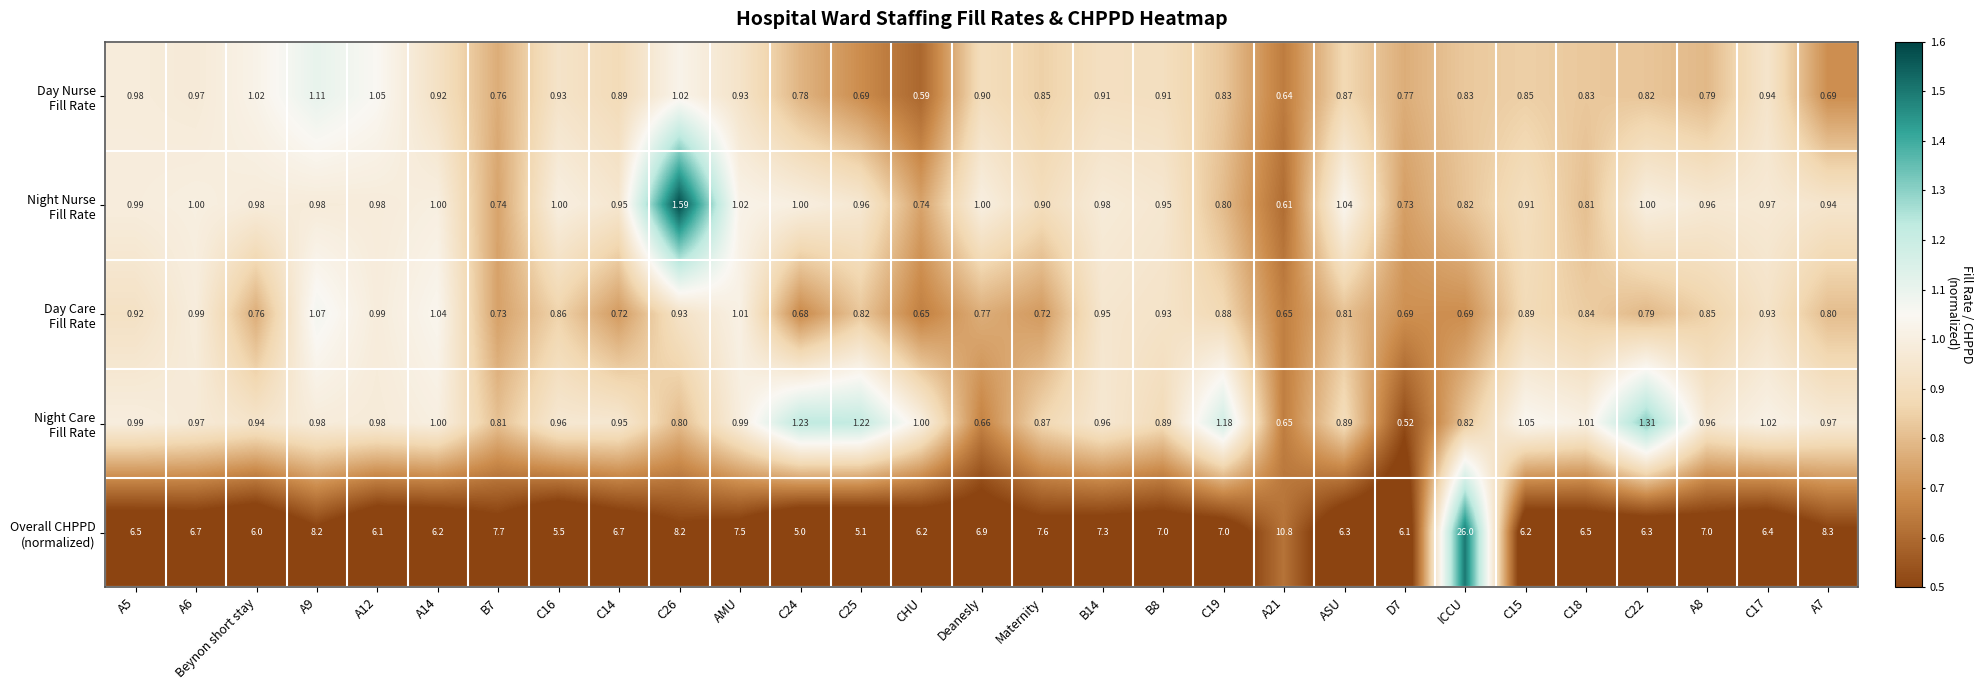

What is the total value across all series at C19?

10.7